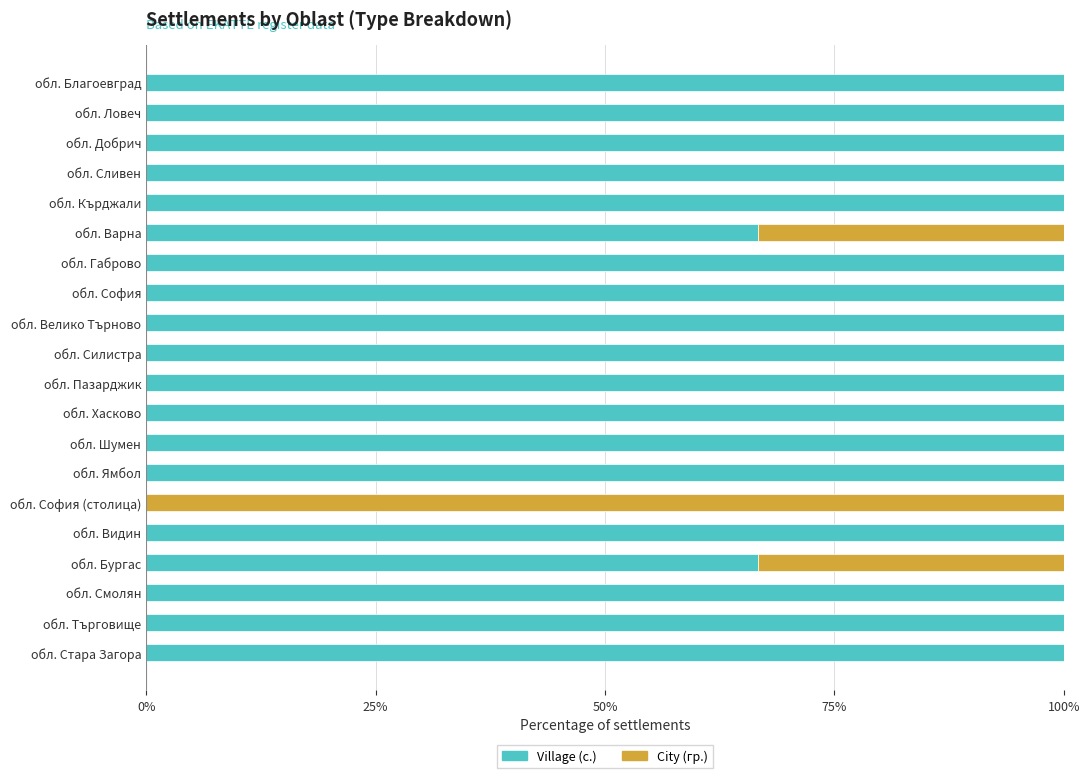

What is the total value across all series at обл. Смолян?

100.0